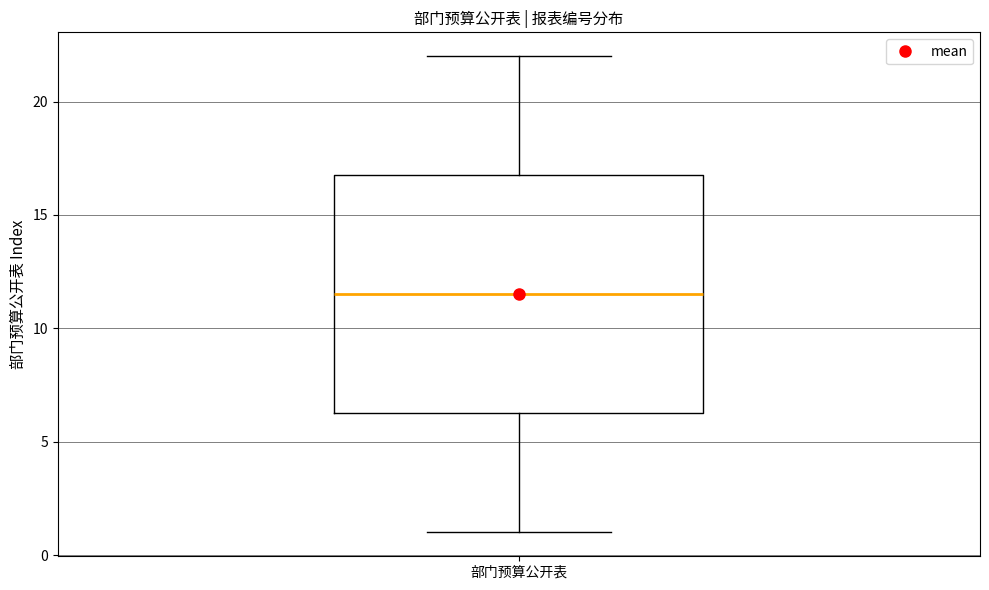

Read this box plot against the y-axis: the position of the median line, the range covered by the box, and the ends of both whiskers. The values are not printed on the chart, so give them approximately, as read against the axis.

median 11.5, box 6.5 to 17.0, whiskers 1.0 to 22.0